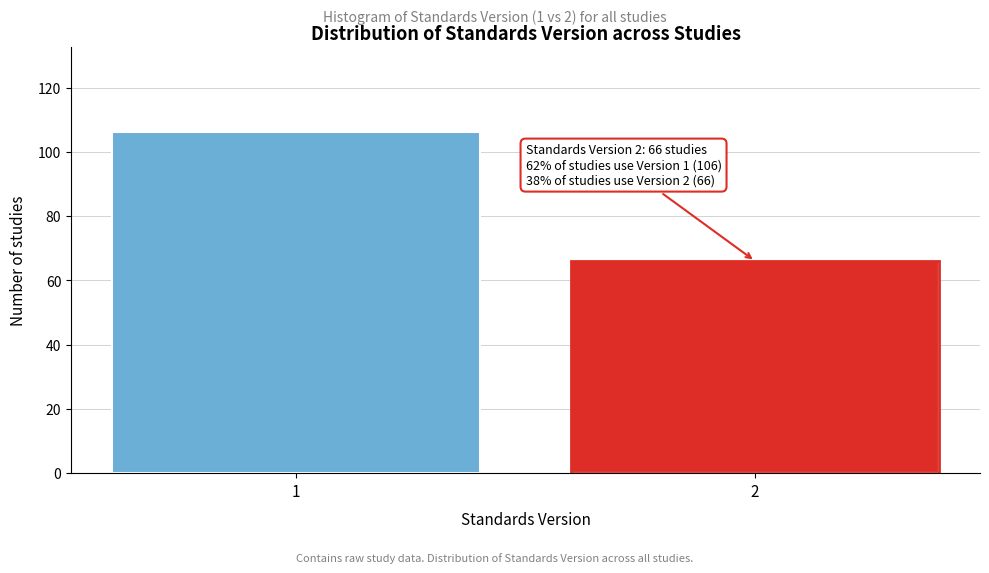

Reading right to left, transcribe all the data shown in this chart.

66	106